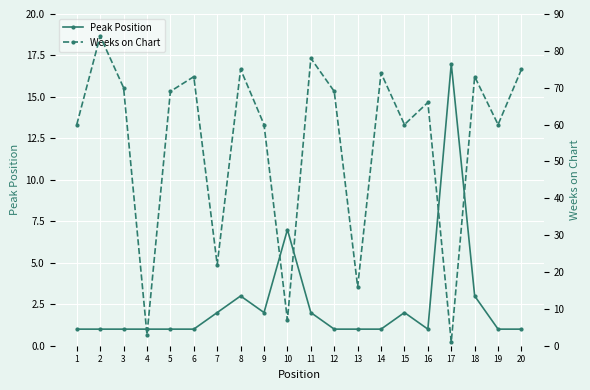

How many data points in Peak Position are above 1?

8